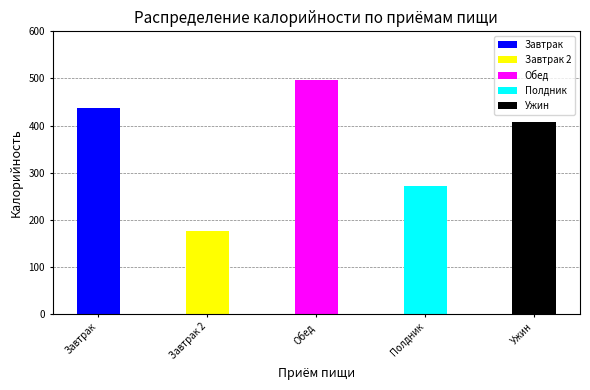

Approximately how many times larger is the value at Ужин compared to Завтрак?

0.9